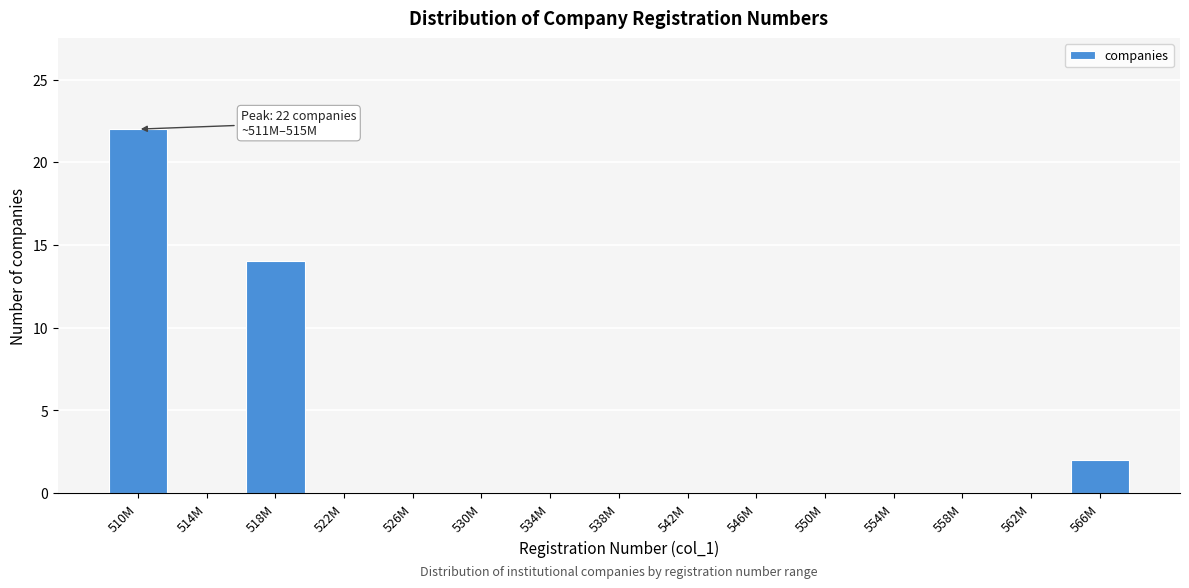

Reading left to right, transcribe all the data shown in this chart.

510M=22	514M=0	518M=14	522M=0	526M=0	530M=0	534M=0	538M=0	542M=0	546M=0	550M=0	554M=0	558M=0	562M=0	566M=2